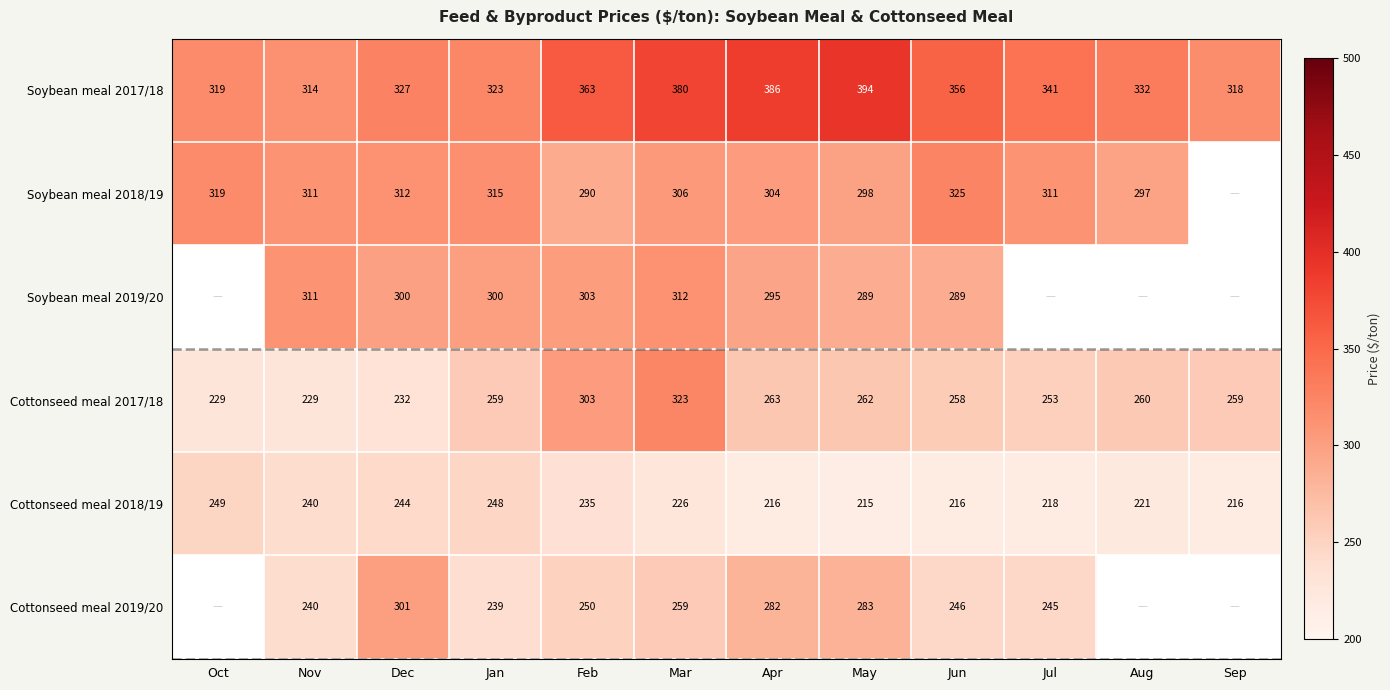

Is the value of Soybean meal 2018/19 at Nov greater than the value of Cottonseed meal 2019/20 at Apr?

Yes